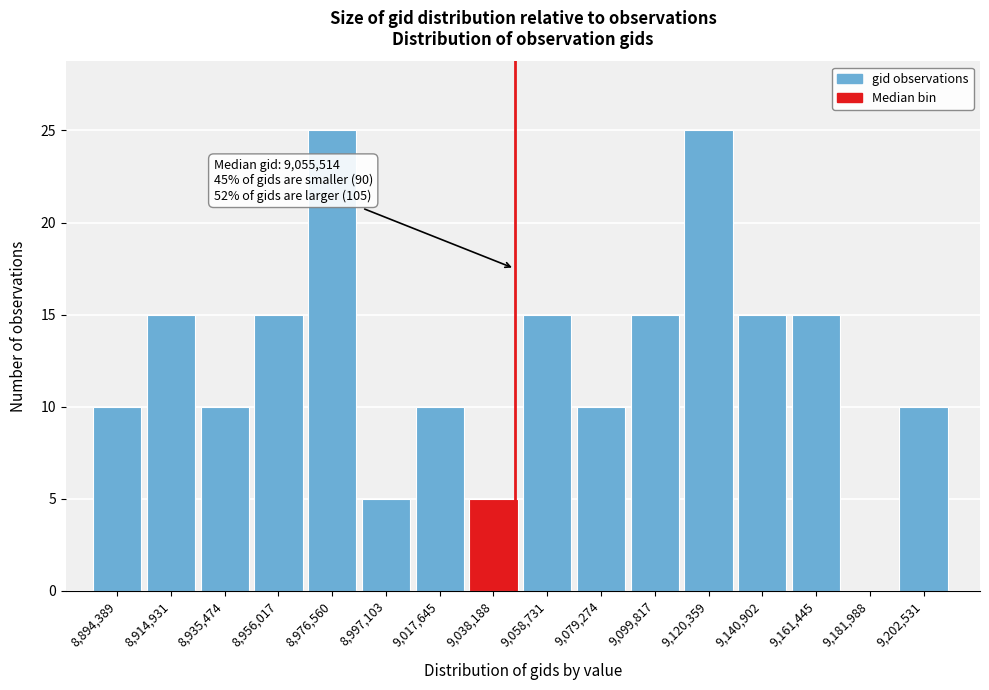

Reading right to left, transcribe all the data shown in this chart.

9,202,531=10	9,181,988=0	9,161,445=15	9,140,902=15	9,120,359=25	9,099,817=15	9,079,274=10	9,058,731=15	9,038,188=5	9,017,645=10	8,997,103=5	8,976,560=25	8,956,017=15	8,935,474=10	8,914,931=15	8,894,389=10